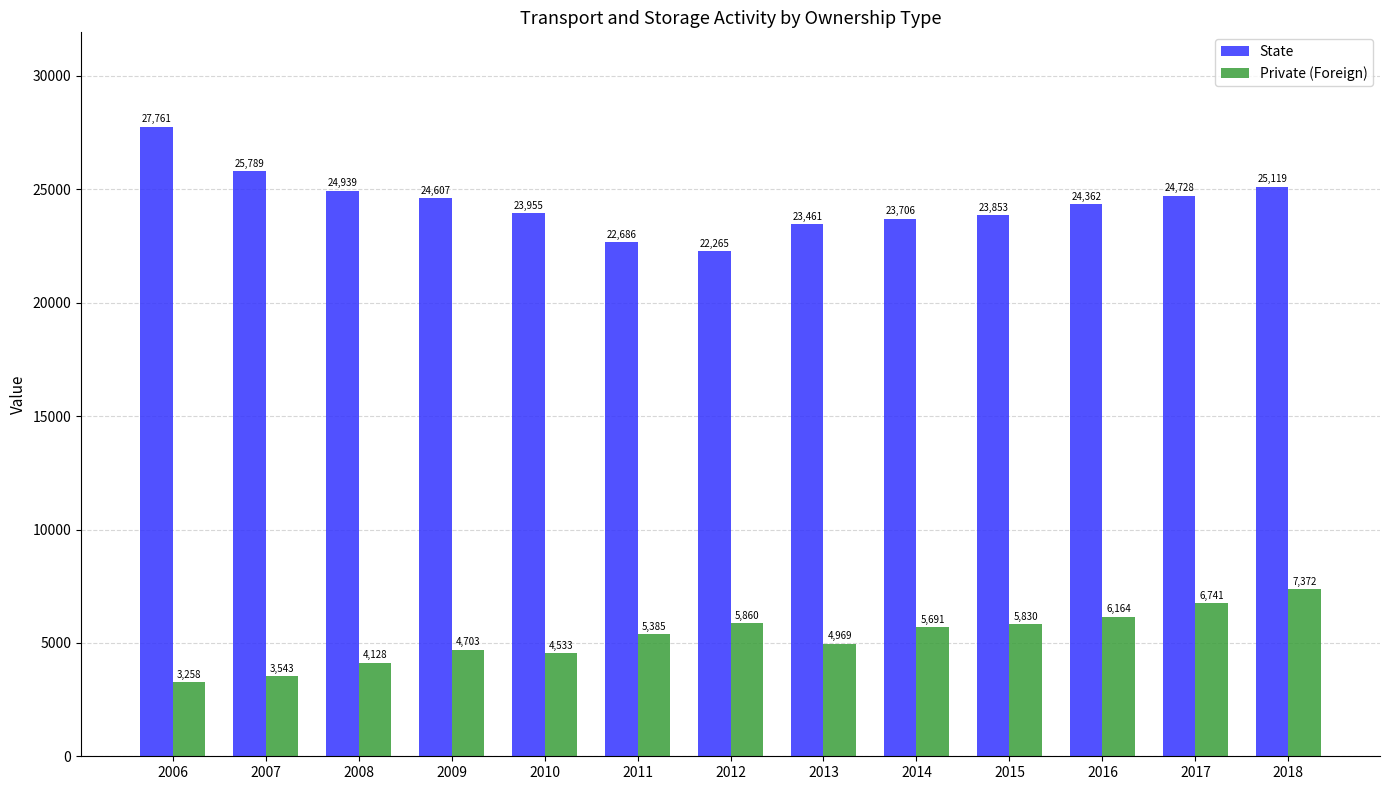

Rank the series by their maximum value, from lowest to highest.

Private (Foreign), State